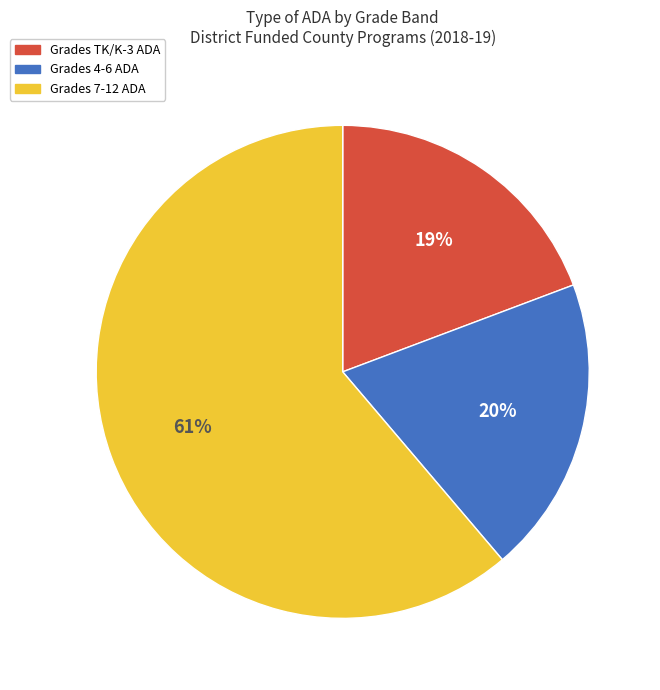

Is there a majority slice in this chart?

Yes